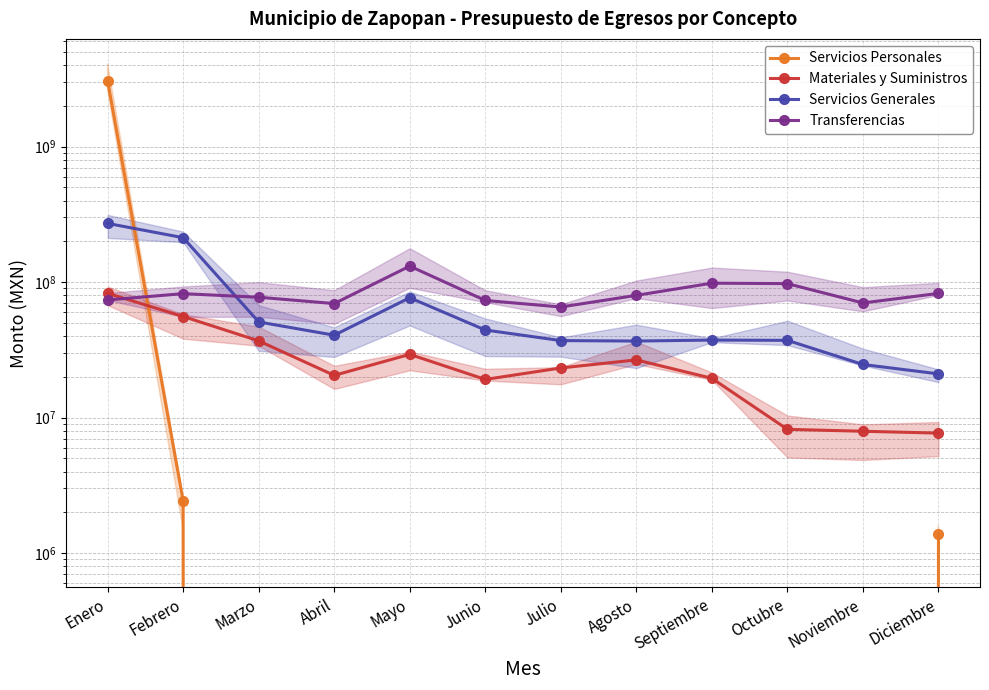

Where does the Materiales y Suministros series first go above 23255141?

Enero